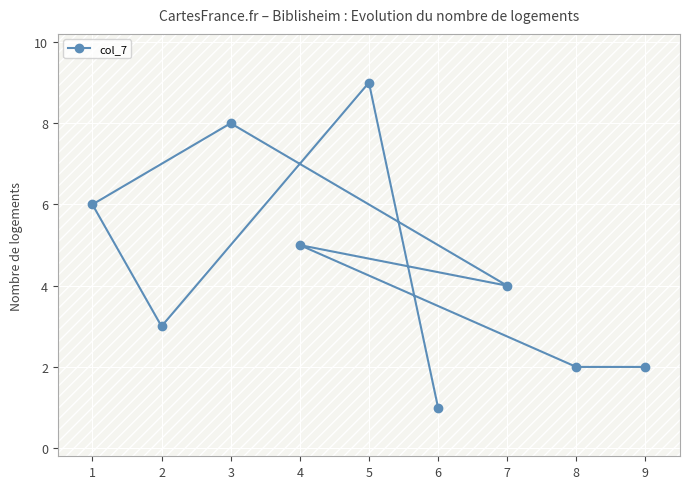

What is the difference between the values at 7 and 6?

3